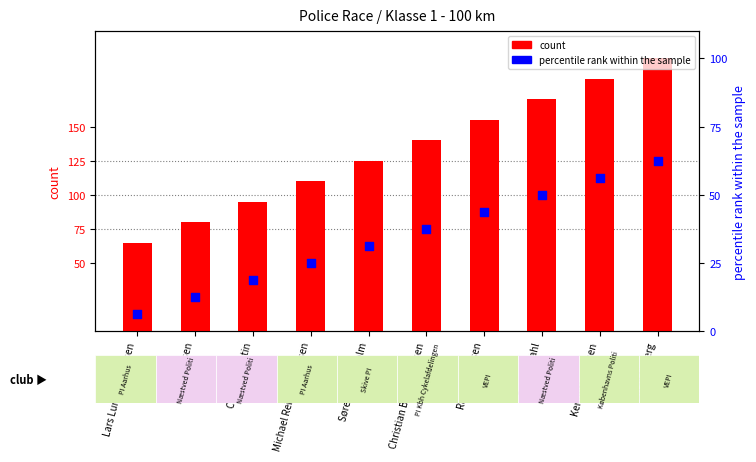

Which series reaches the maximum Y coordinate?

count